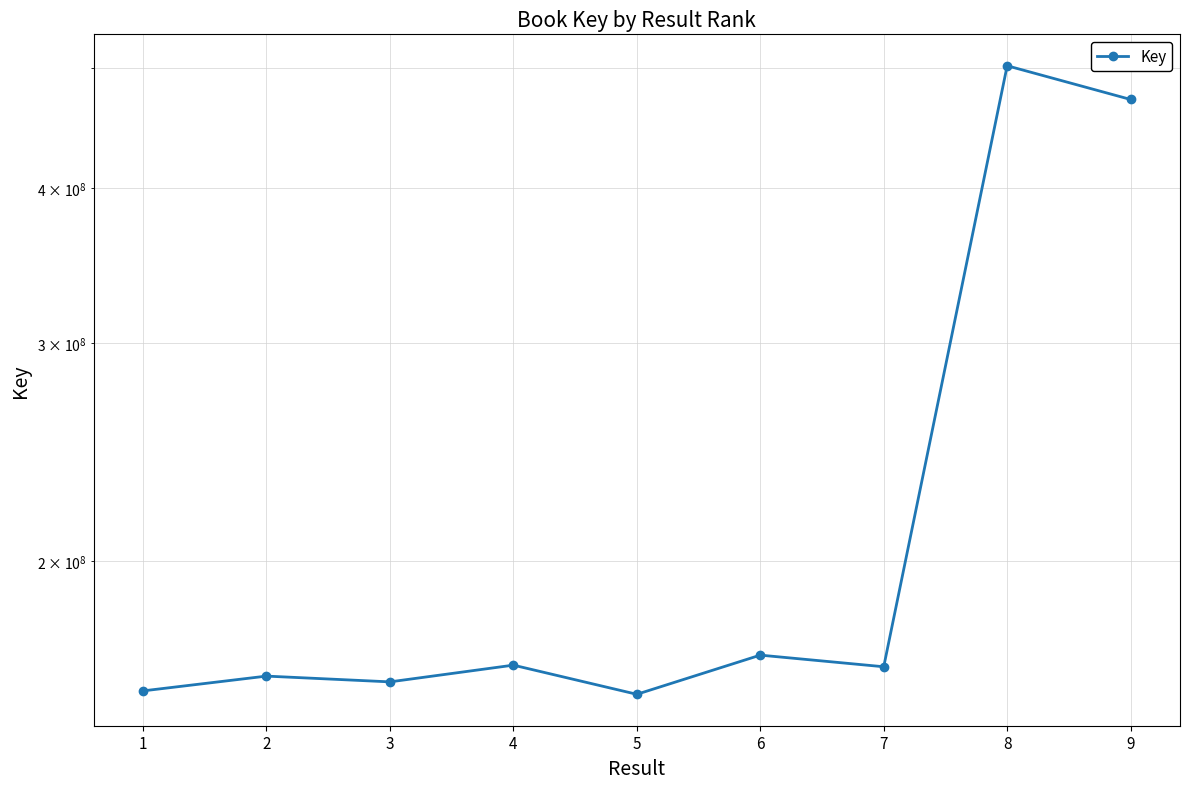

Rank the categories by value from lowest to highest.

5, 1, 3, 2, 7, 4, 6, 9, 8